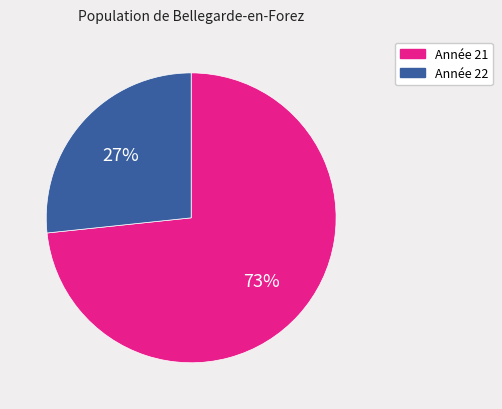

Is it true that Année 22 is 27% of the pie?

True